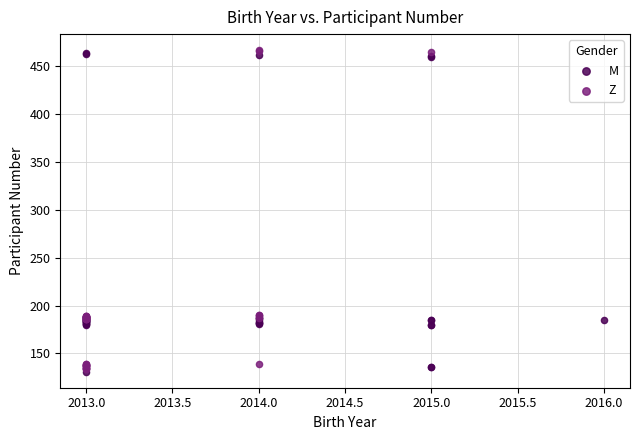

What are all the series names shown in the legend?

M, Z